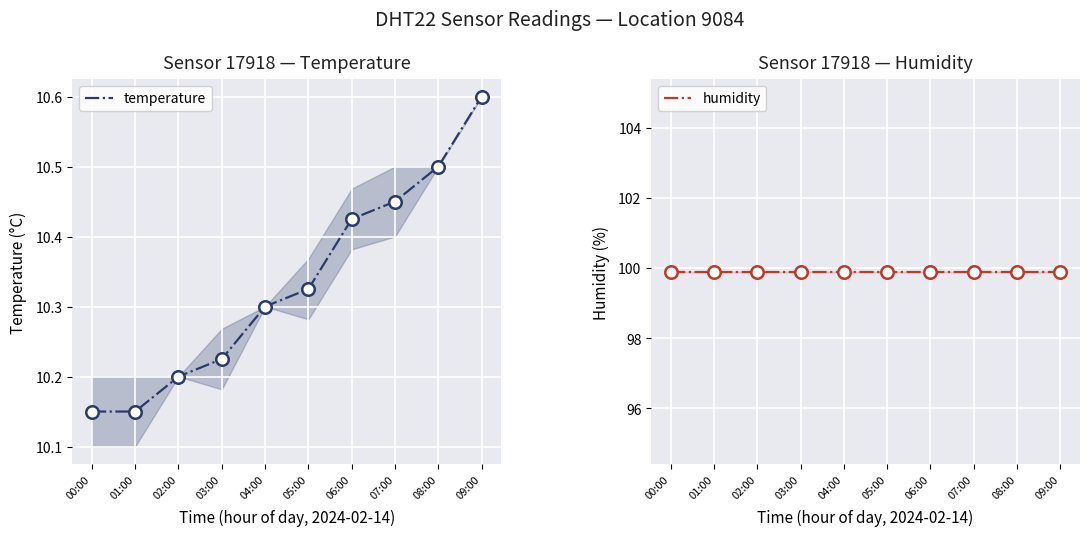

What is the value of the humidity point at the 5th from the left?

99.9